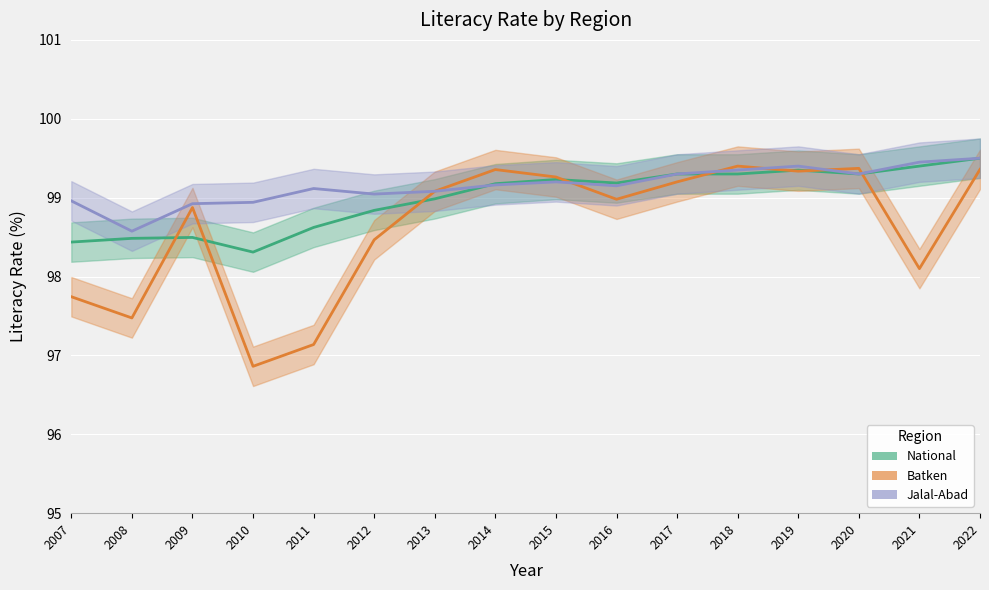

What is the difference between the second highest and second lowest values in the Batken series?

2.2